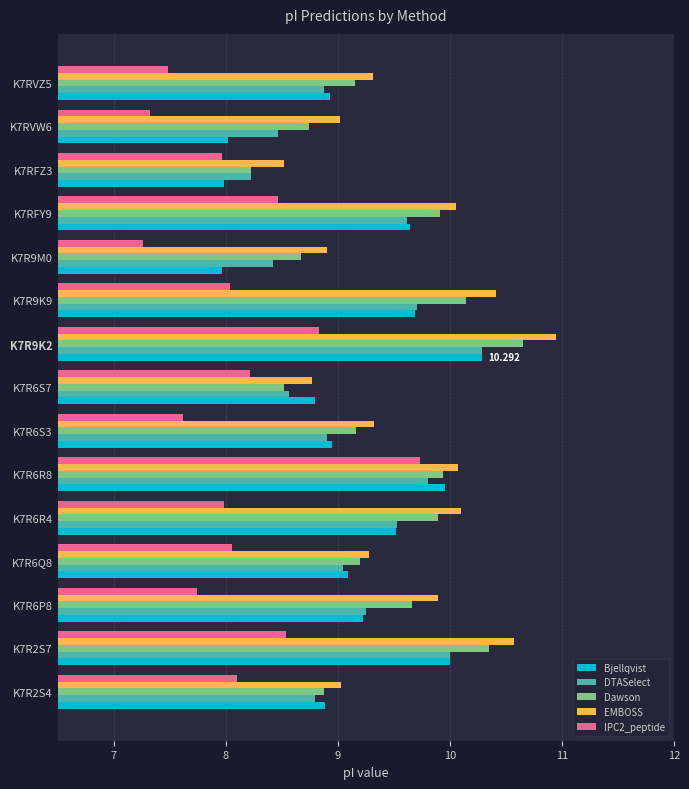

What are all the series names shown in the legend?

Bjellqvist, DTASelect, Dawson, EMBOSS, IPC2_peptide